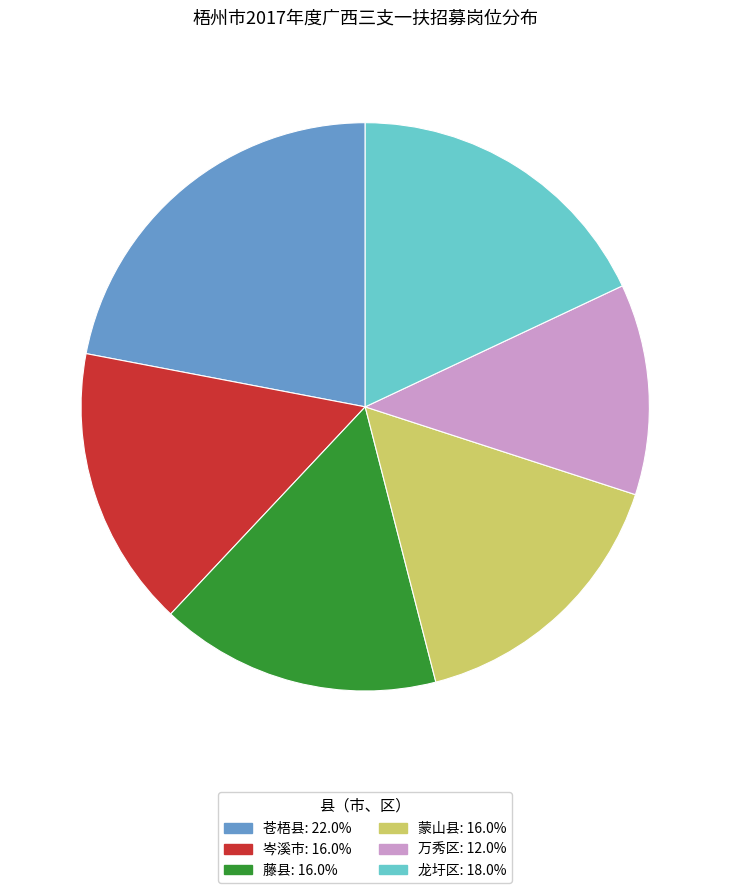

Combined, do 龙圩区: 18.0% and 岑溪市: 16.0% account for over 50%?

No